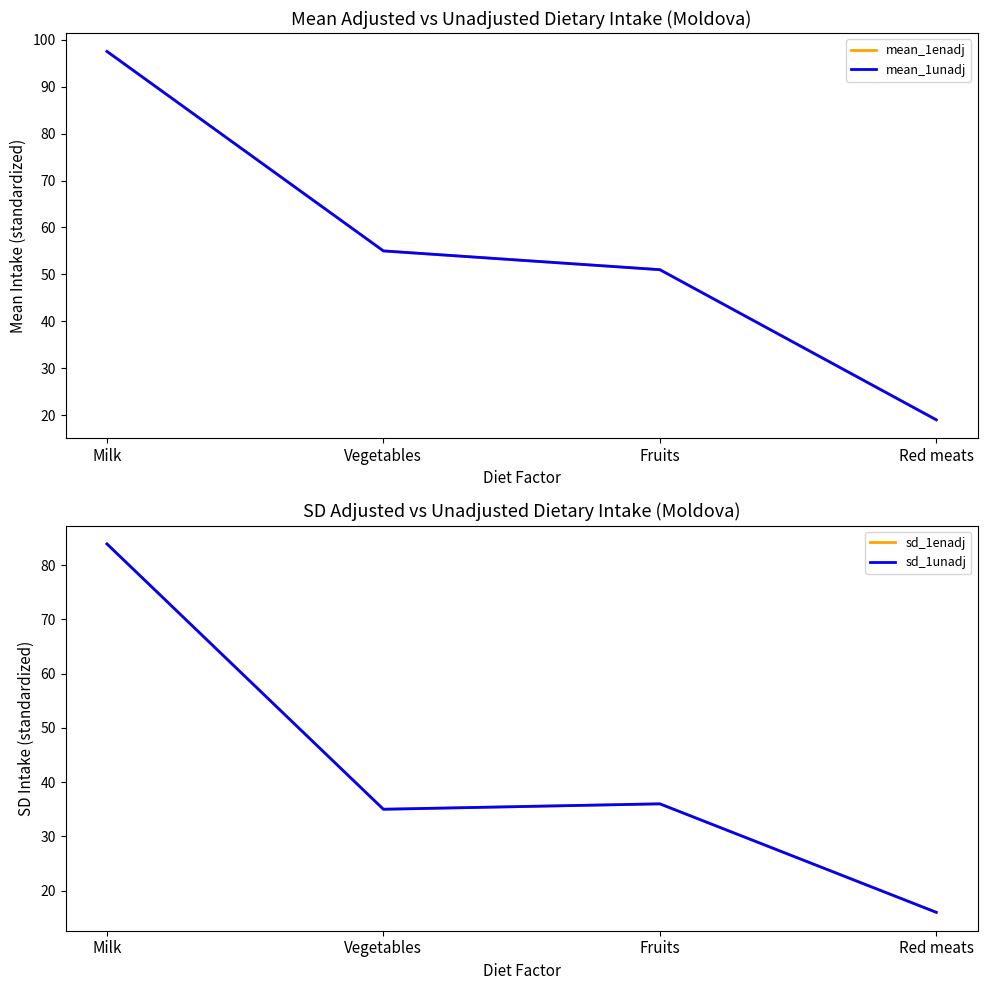

How many values in the mean_1unadj series exceed 55?

1